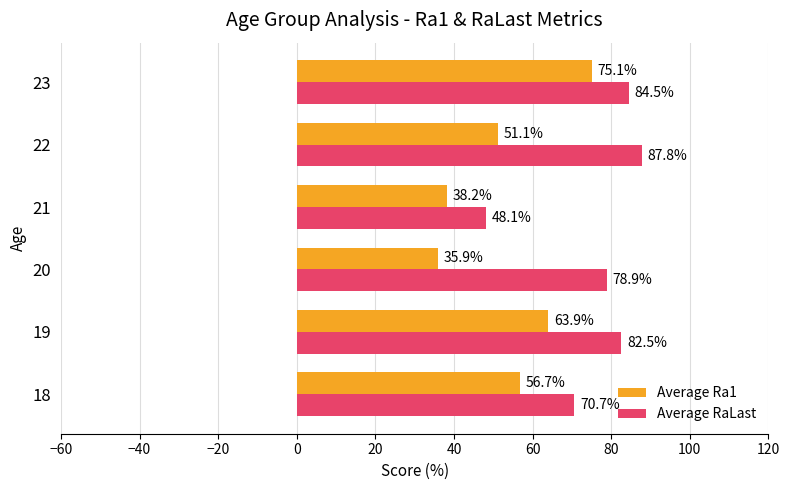

Count the number of categories in the chart.

6